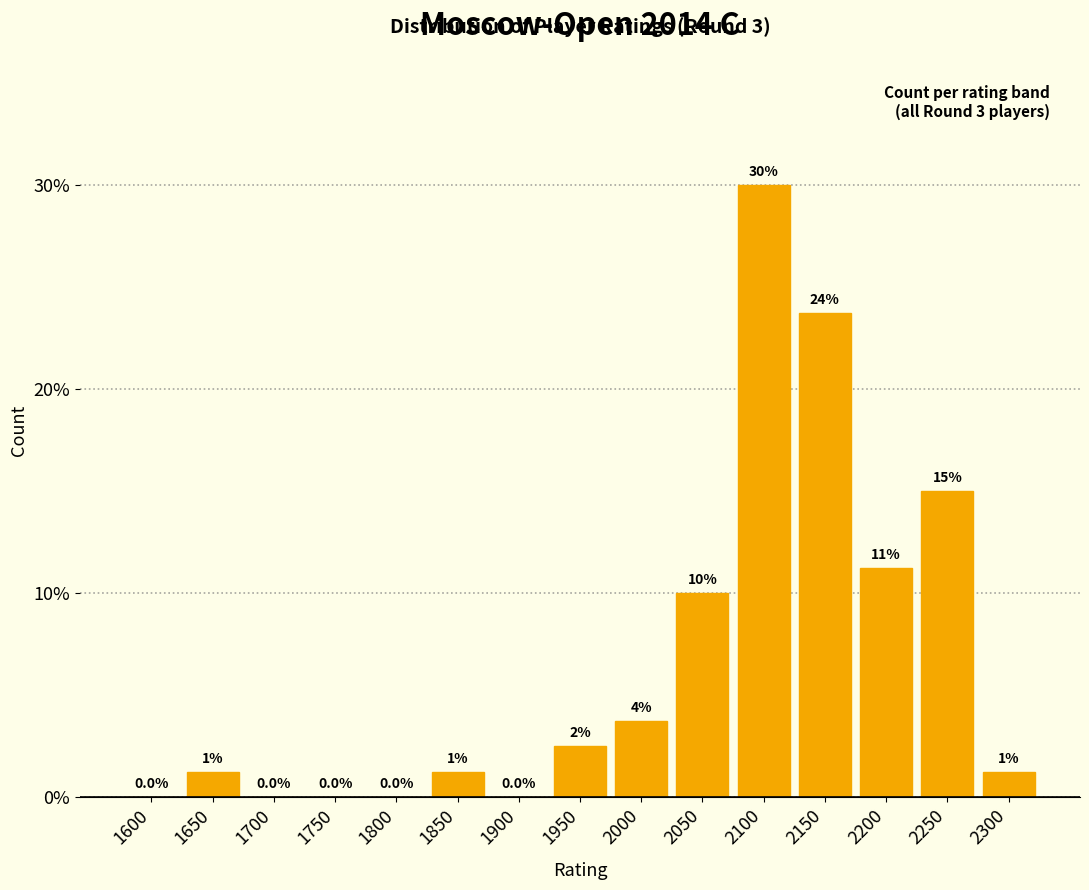

The value at 1700 is 0.0. True or false?

True